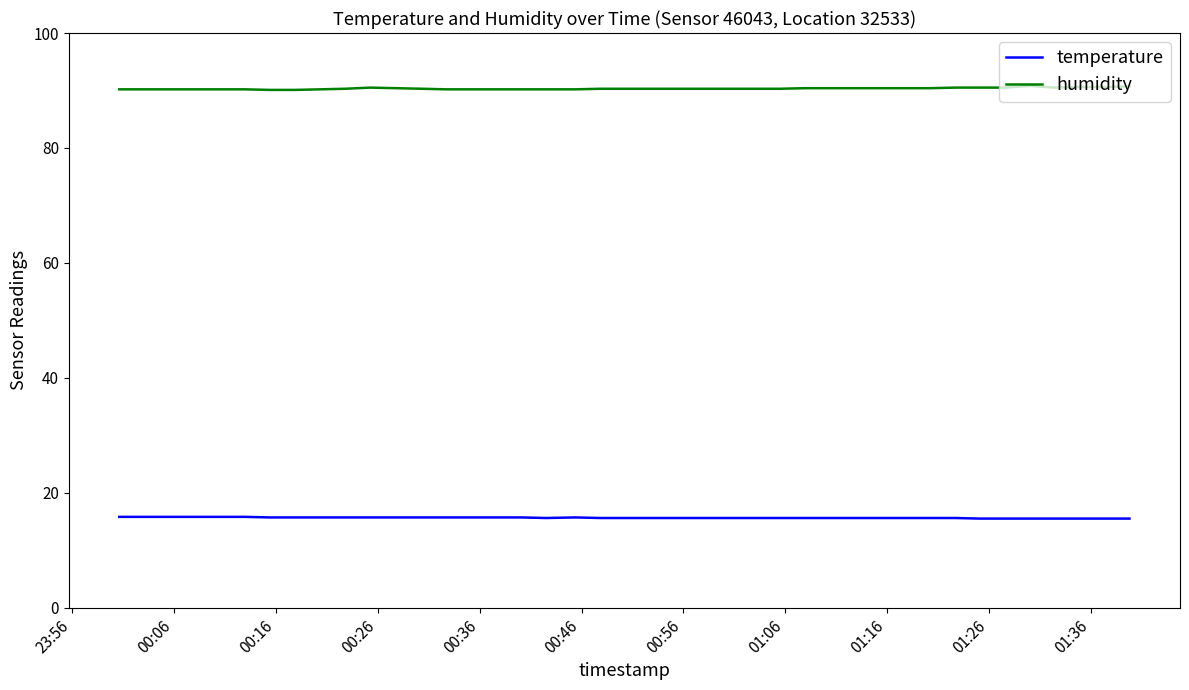

Which series has the largest total across all categories?

humidity